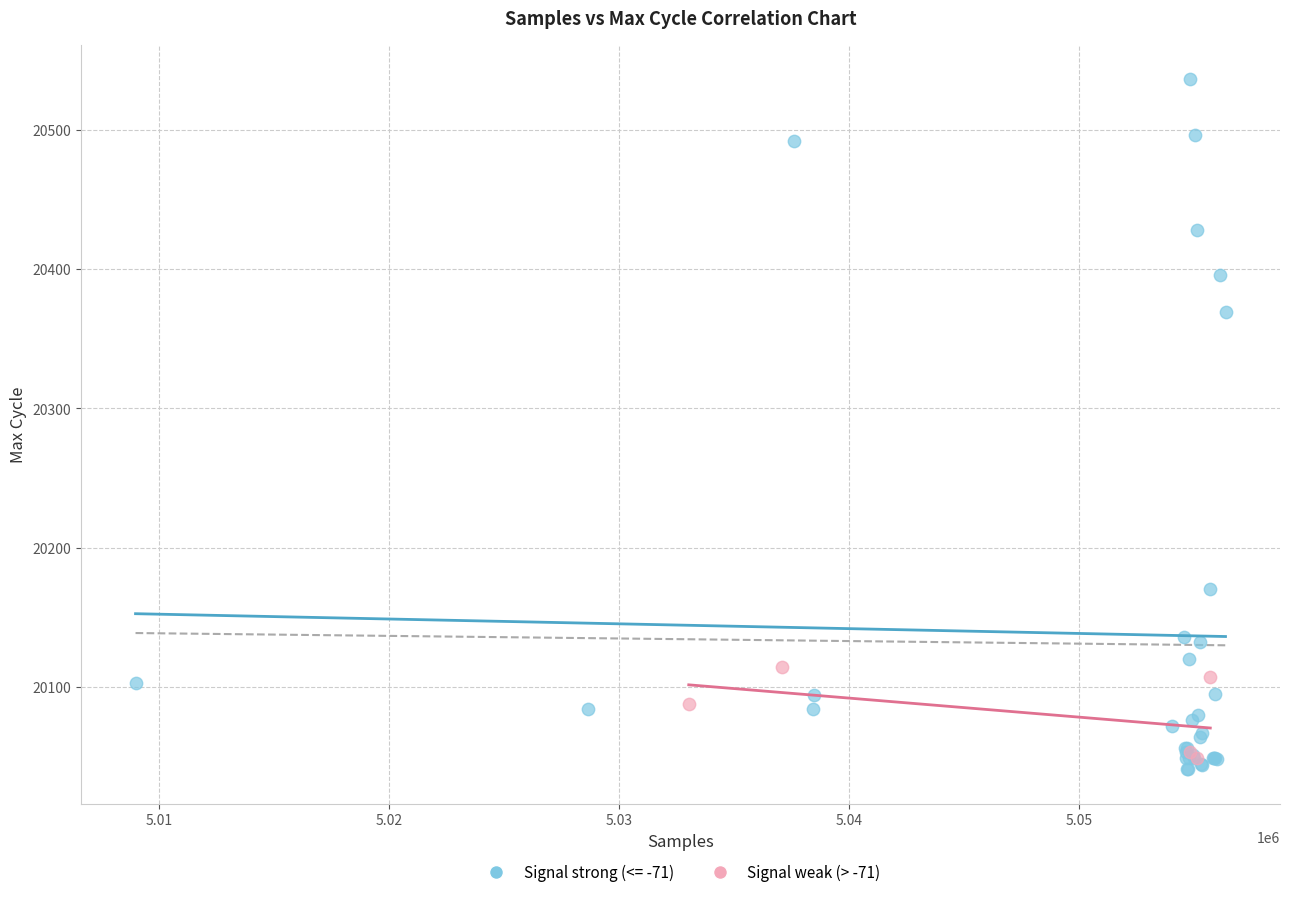

Which series contains the highest Y value?

Signal strong (<= -71)